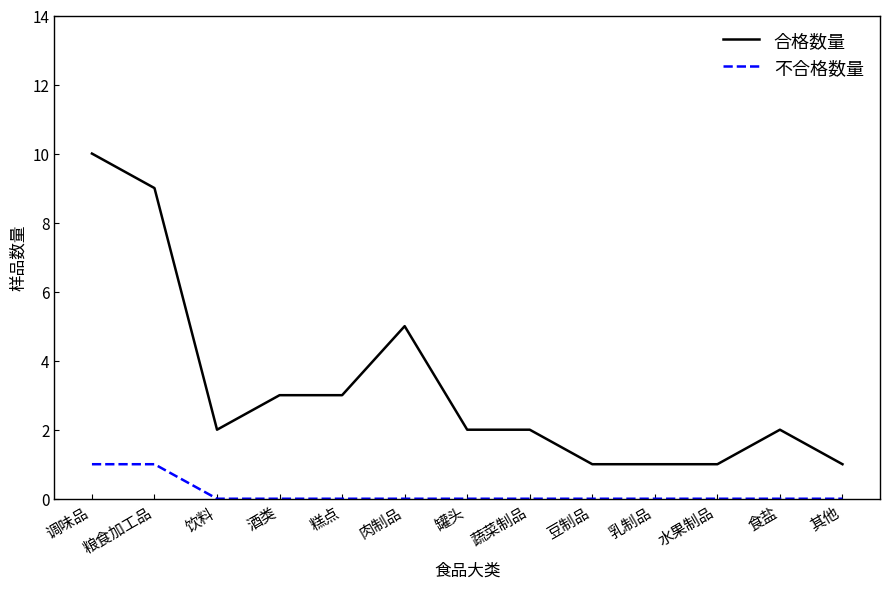

True or false: 合格数量 and 不合格数量 intersect in this chart.

False